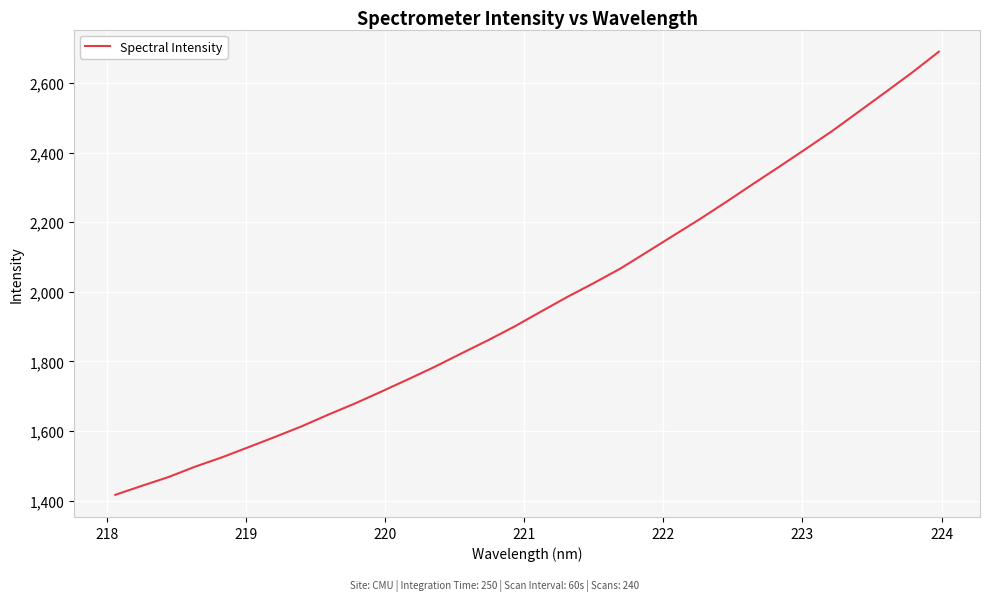

What is the minimum value shown in the chart?

1416.9